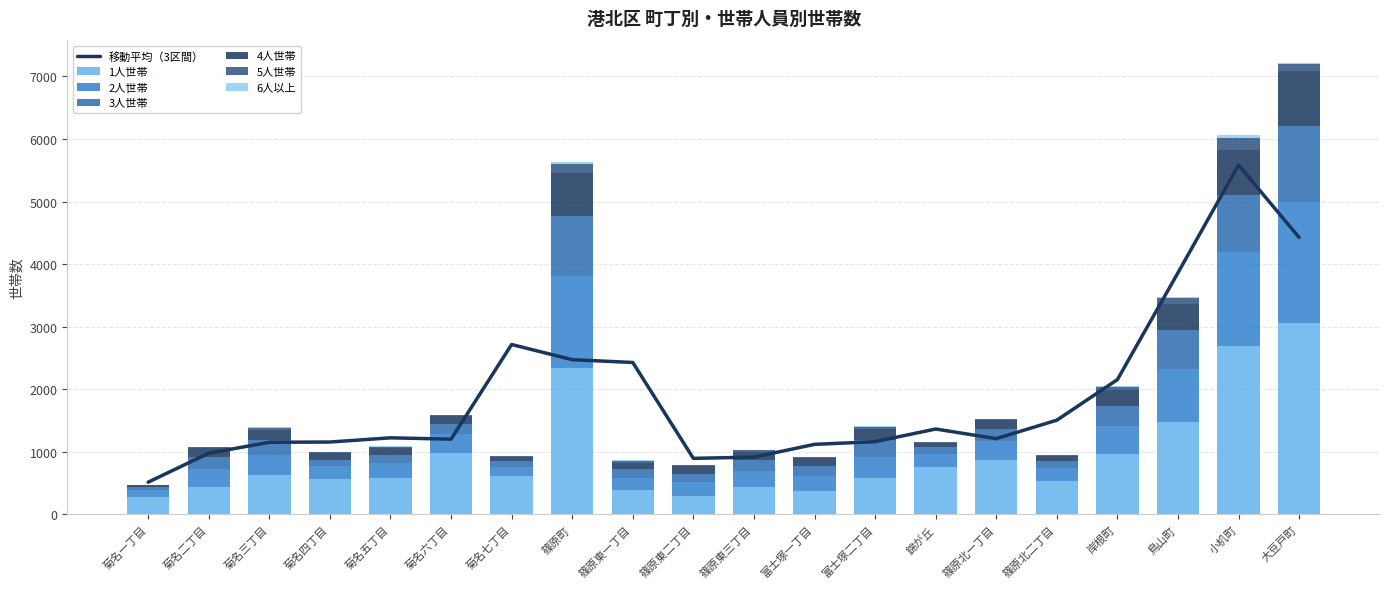

What is the total value across all series at 篠原東二丁目?

795